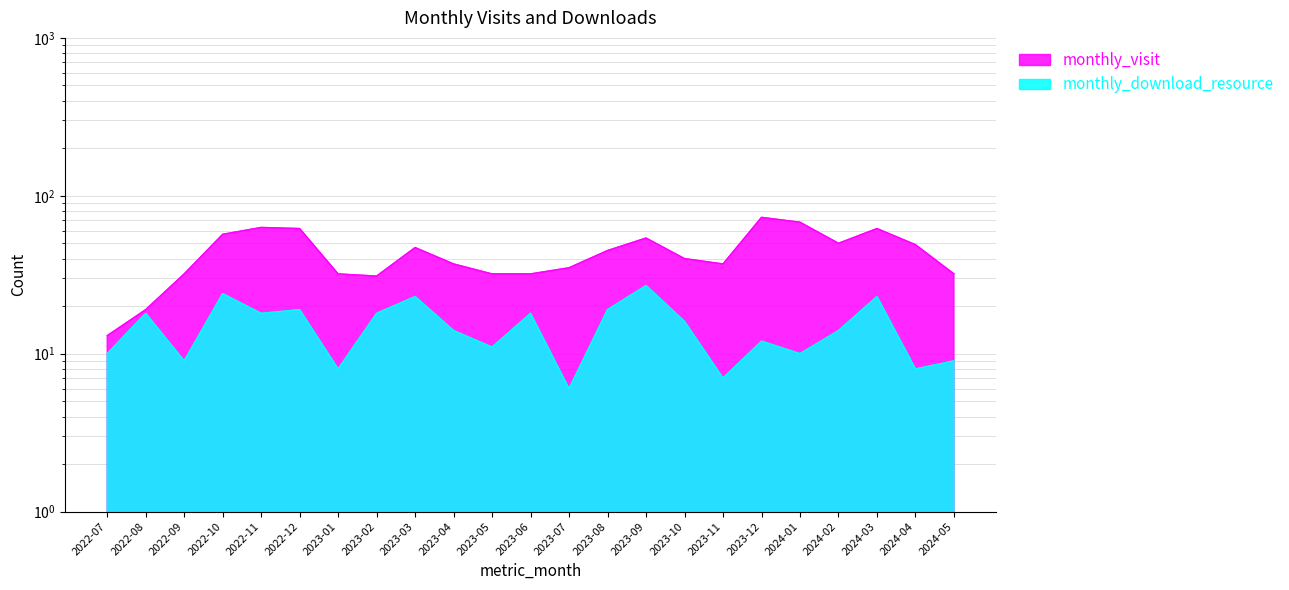

At 2023-09, list the series in order from smallest to largest.

monthly_download_resource, monthly_visit